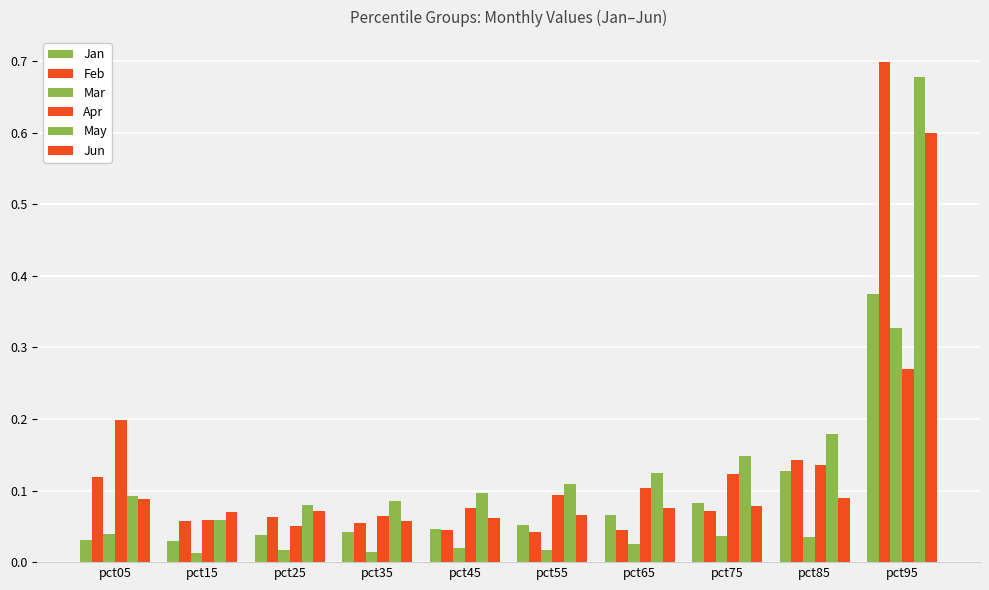

Count the number of categories in the chart.

10